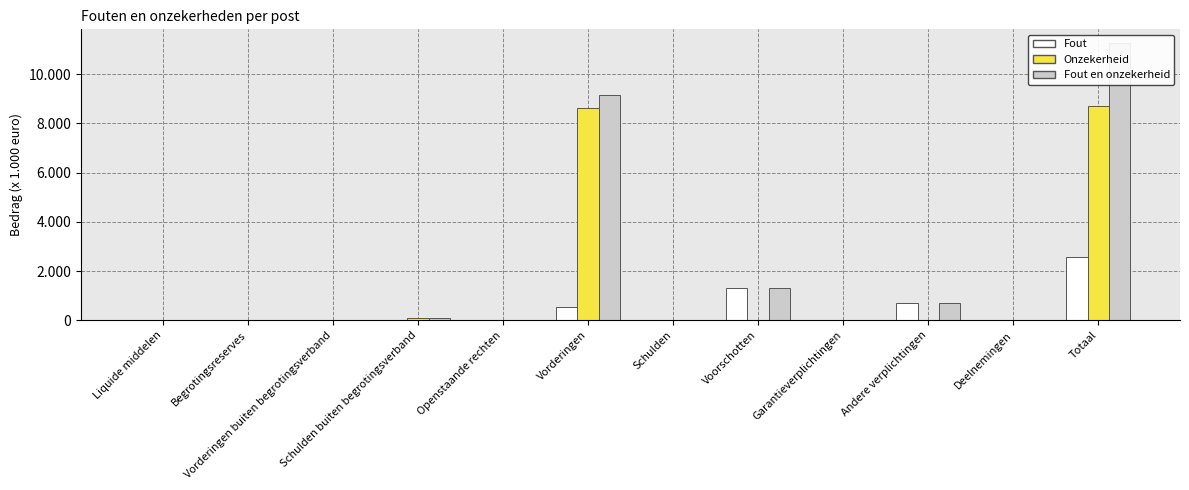

Which label corresponds to the largest value in the chart?

Totaal